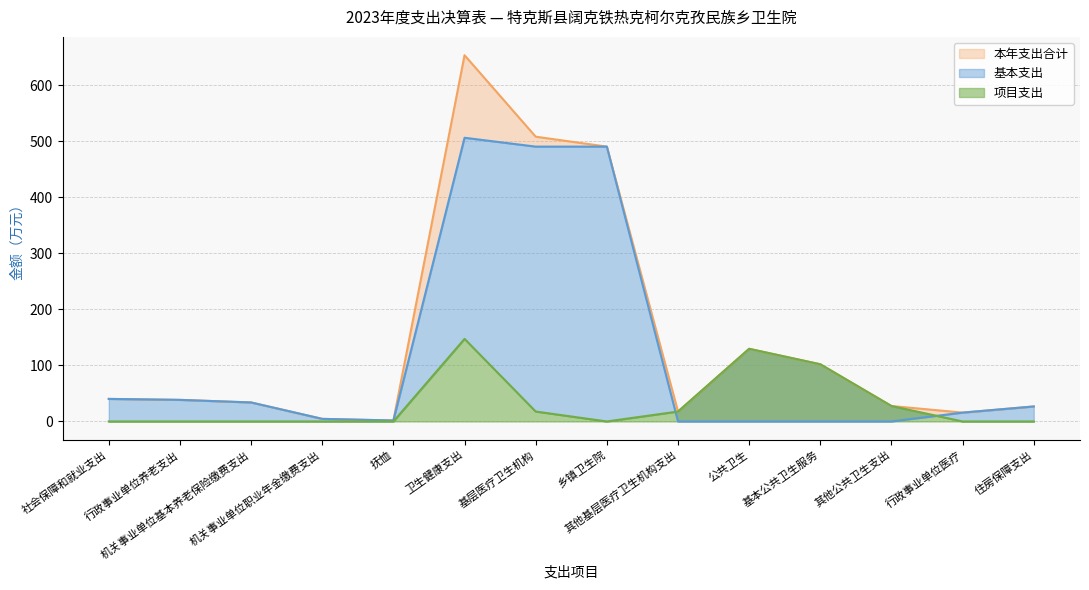

How many categories are shown in the chart?

14